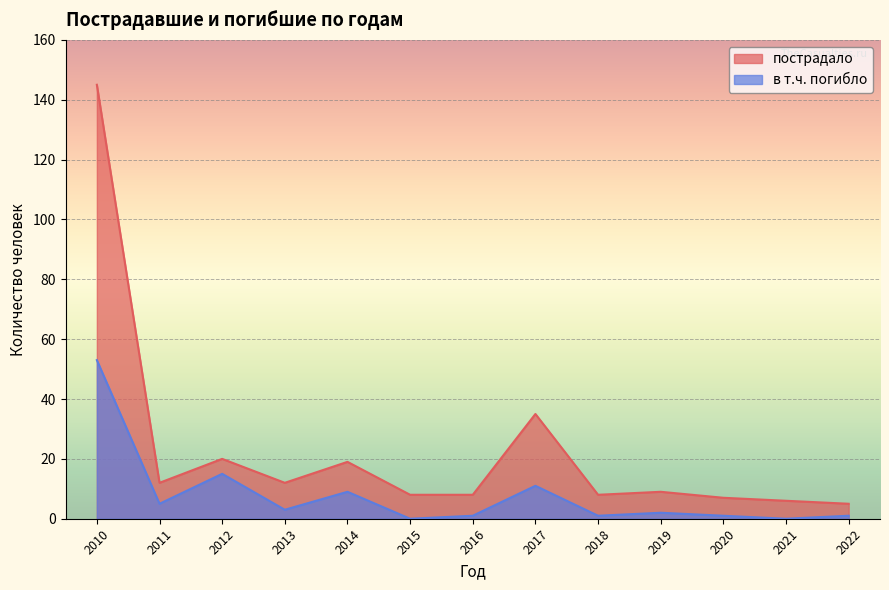

The value of пострадало at 2015 is 8. True or false?

True